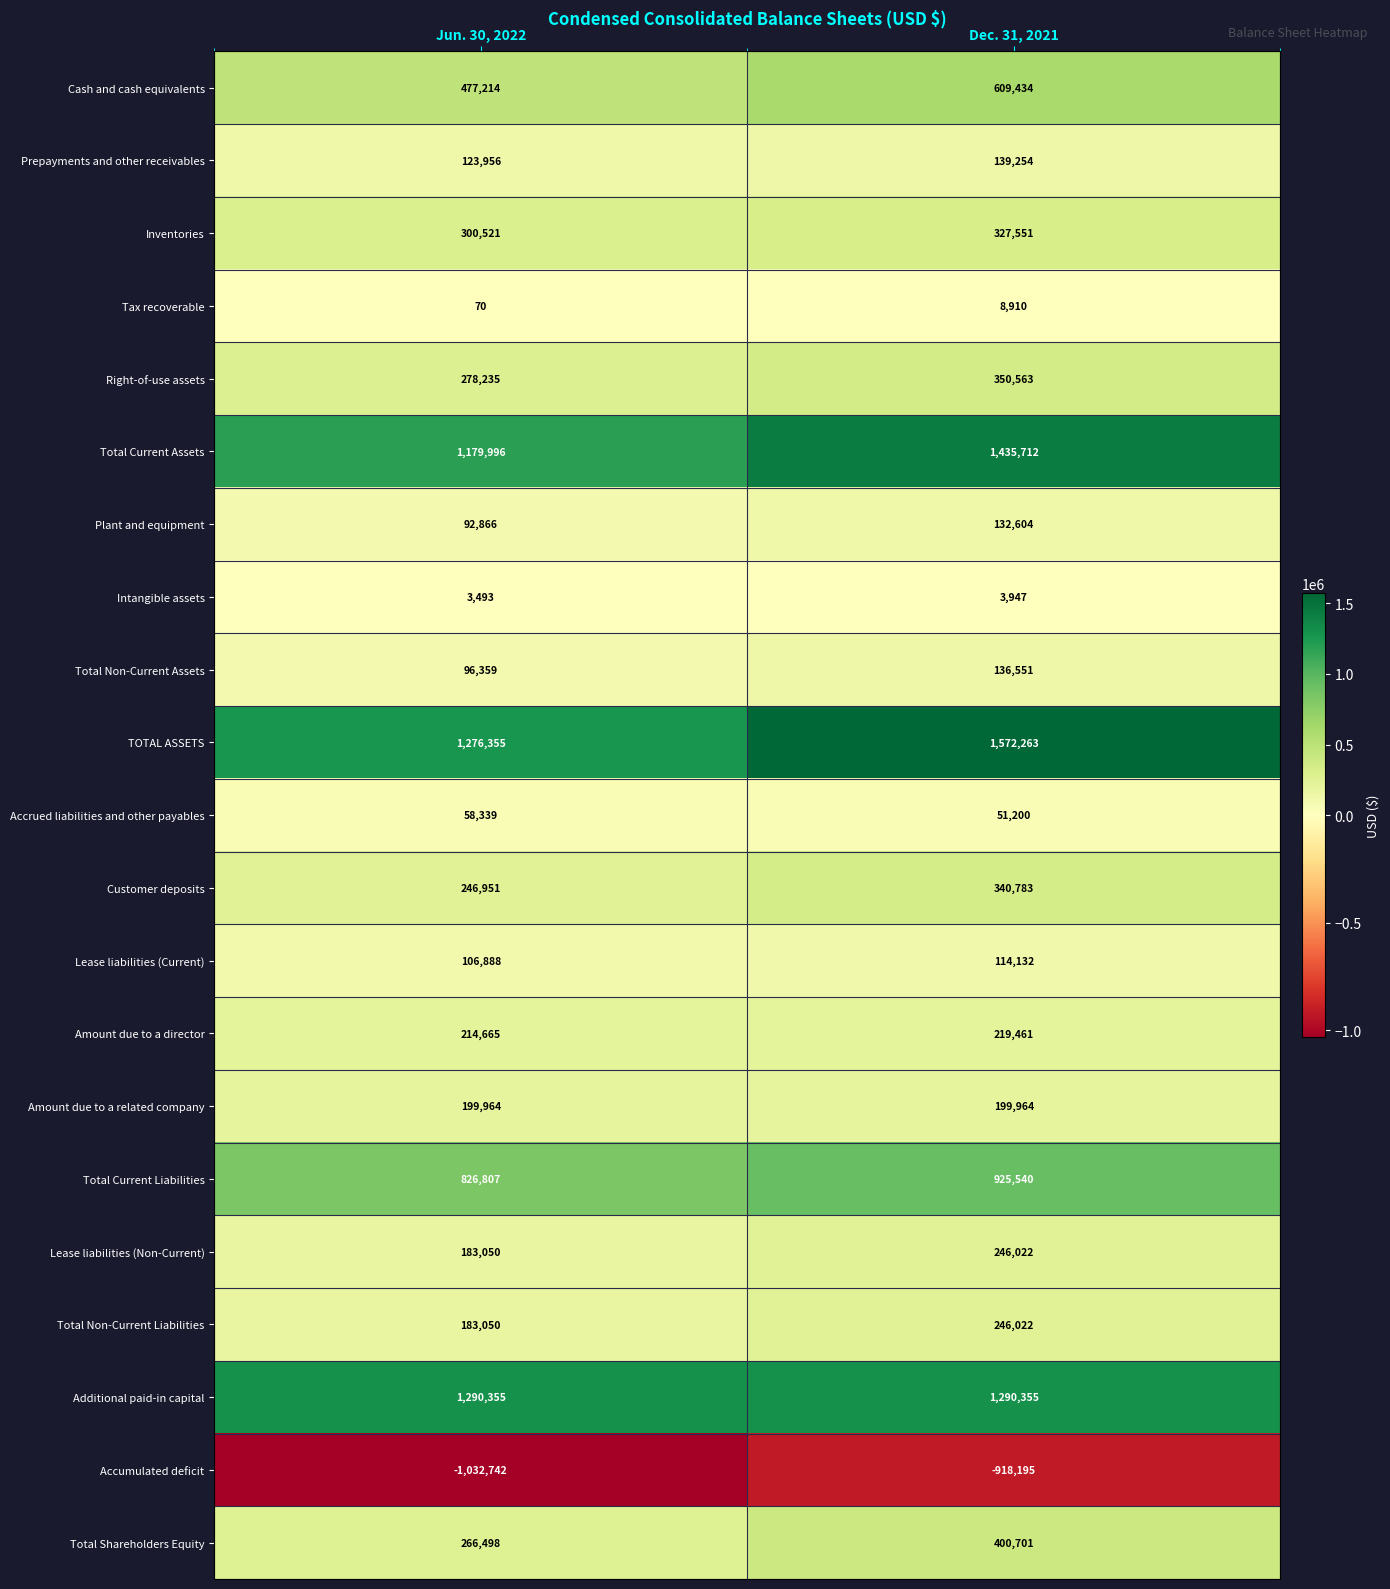

How many data points does each series have?

2